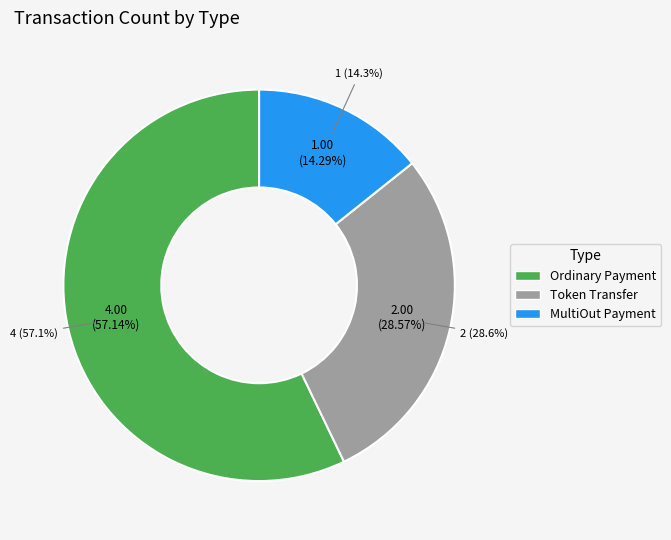

To the nearest percent, what is the difference between the Token Transfer and MultiOut Payment slice percentages?

14%